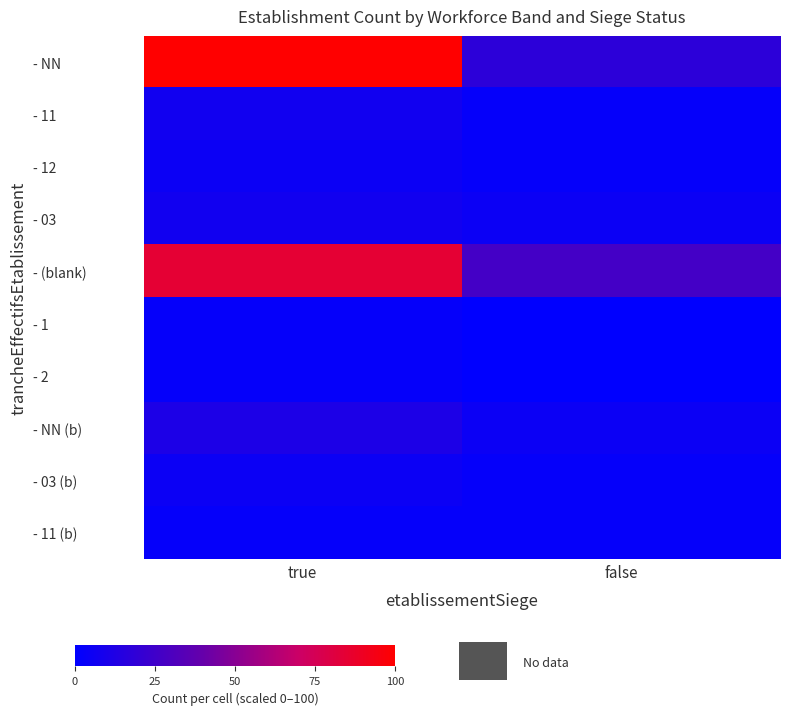

How many distinct data groups are displayed?

10